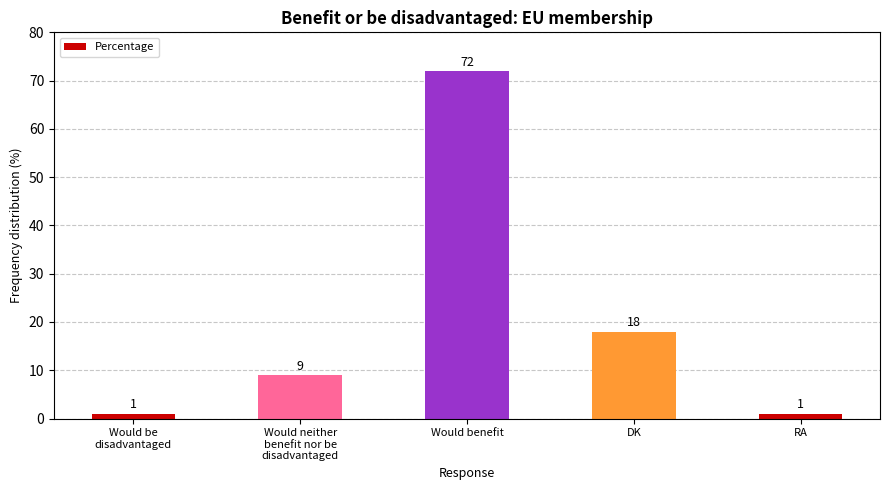

Reading left to right, what are all the values shown in this chart?

1	9	72	18	1